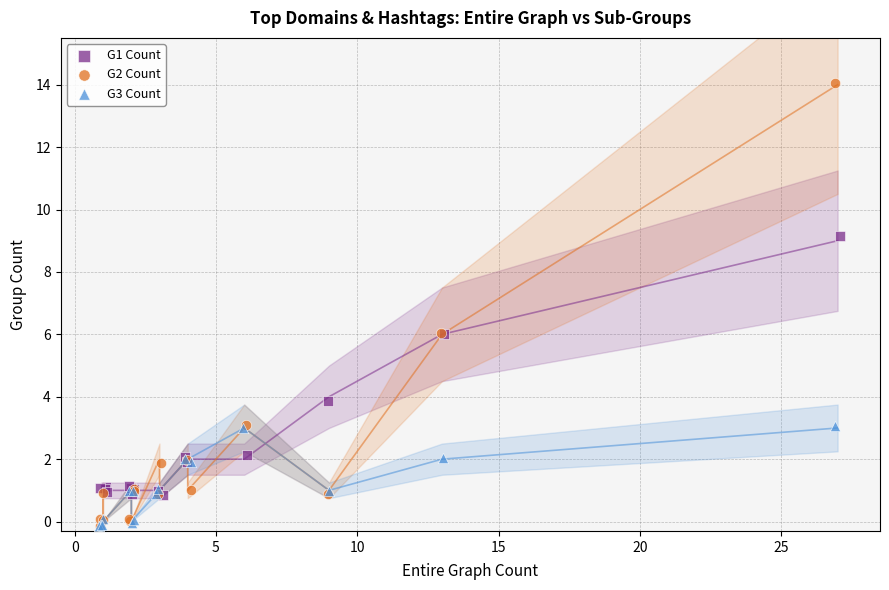

Which series has the largest Y range (max minus min)?

G2 Count